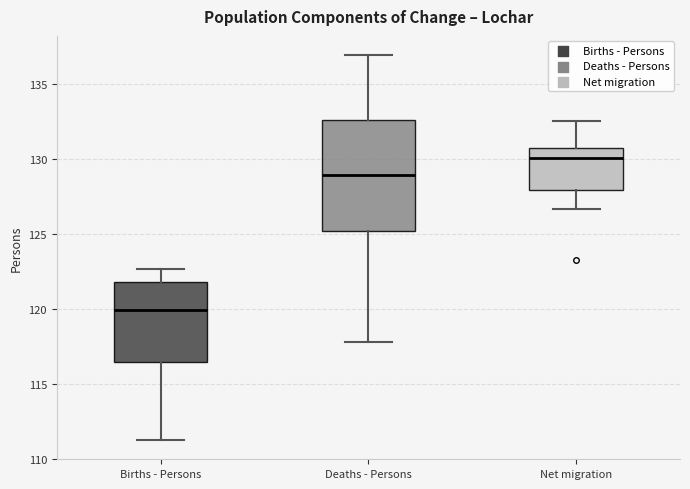

Which box's median line is the highest?

Net migration